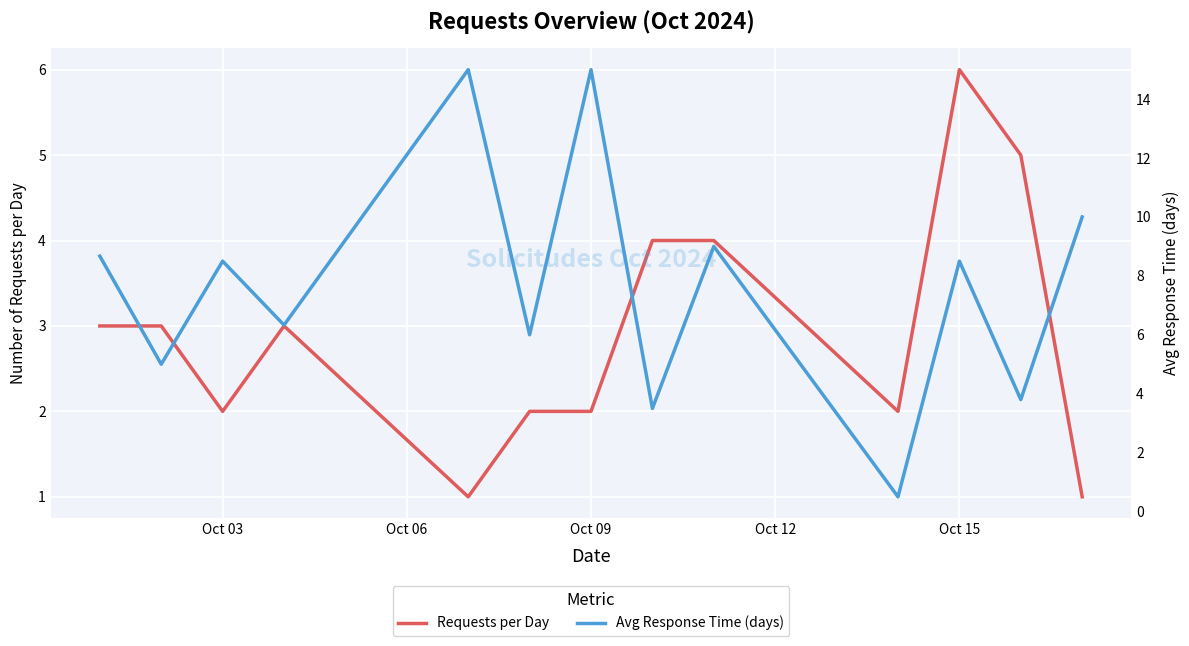

True or false: Requests per Day and Avg Response Time (days) cross at least once.

True